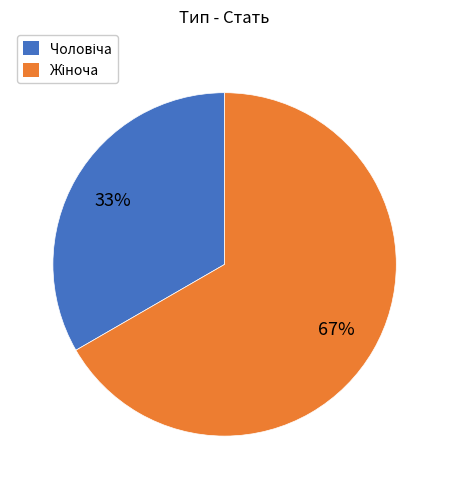

To the nearest percent, what is the average slice percentage?

50%